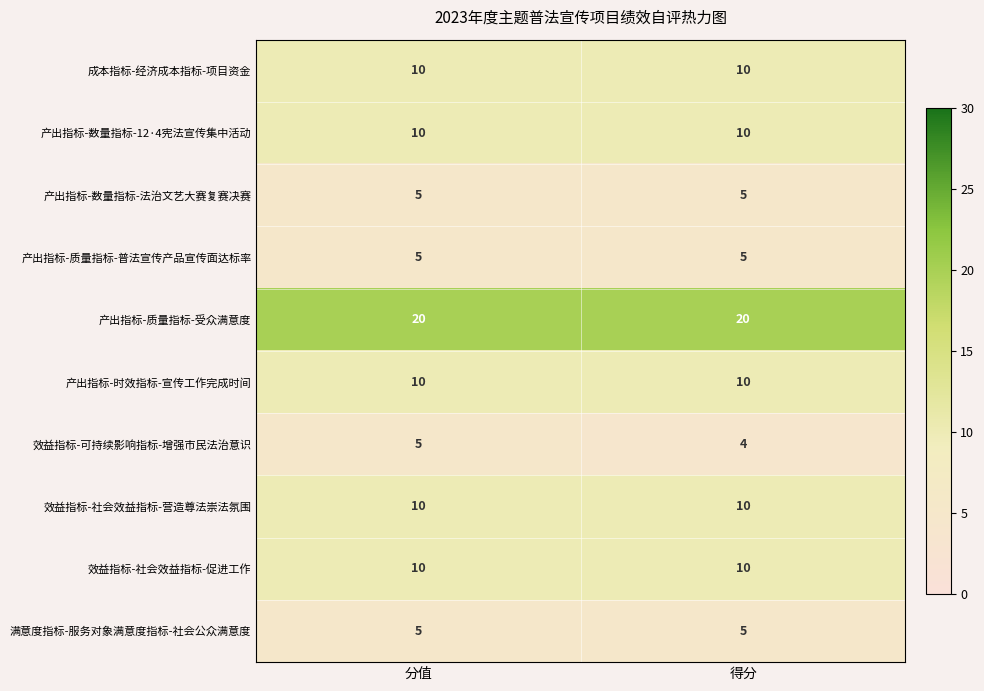

Between 分值 and 得分, which series saw the biggest shift?

效益指标-可持续影响指标-增强市民法治意识